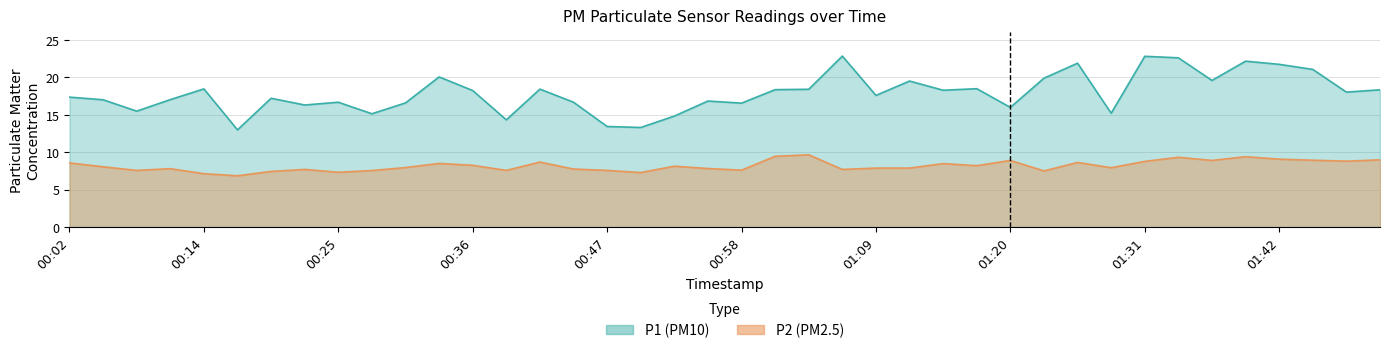

How many categories are shown in the chart?

40